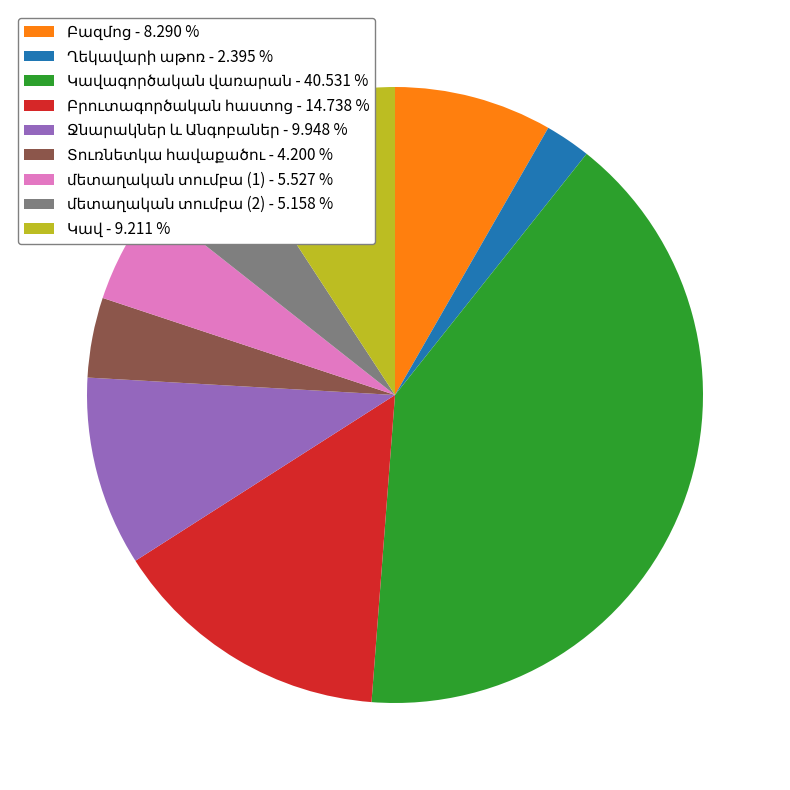

Does any single category account for the majority?

No